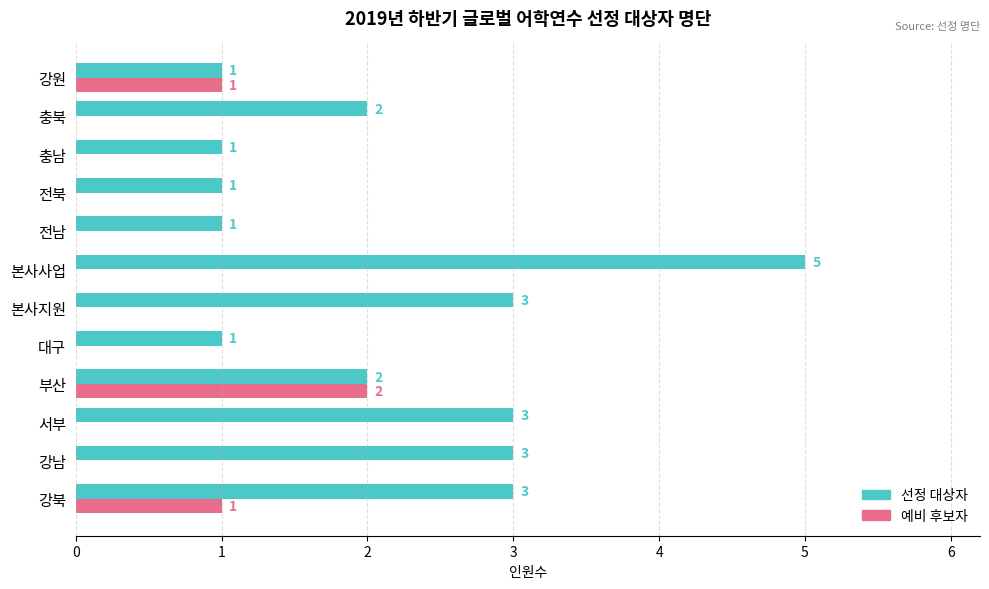

Is it true that 선정 대상자 equals 3 at 충북?

False